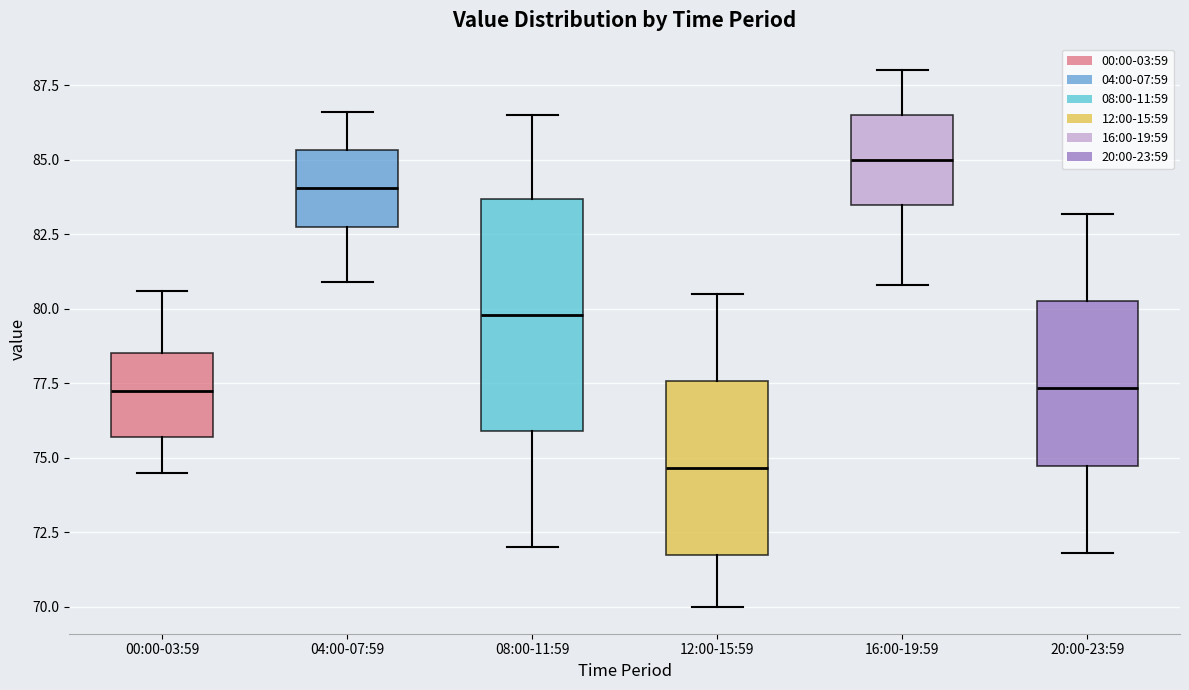

Which box's median line is the highest?

16:00-19:59